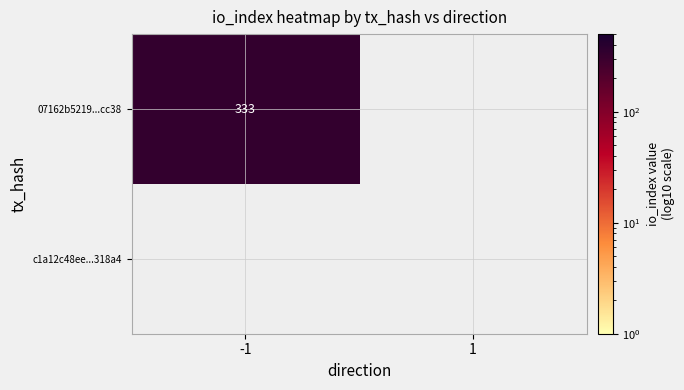

At which category is the sum across all series the highest?

-1